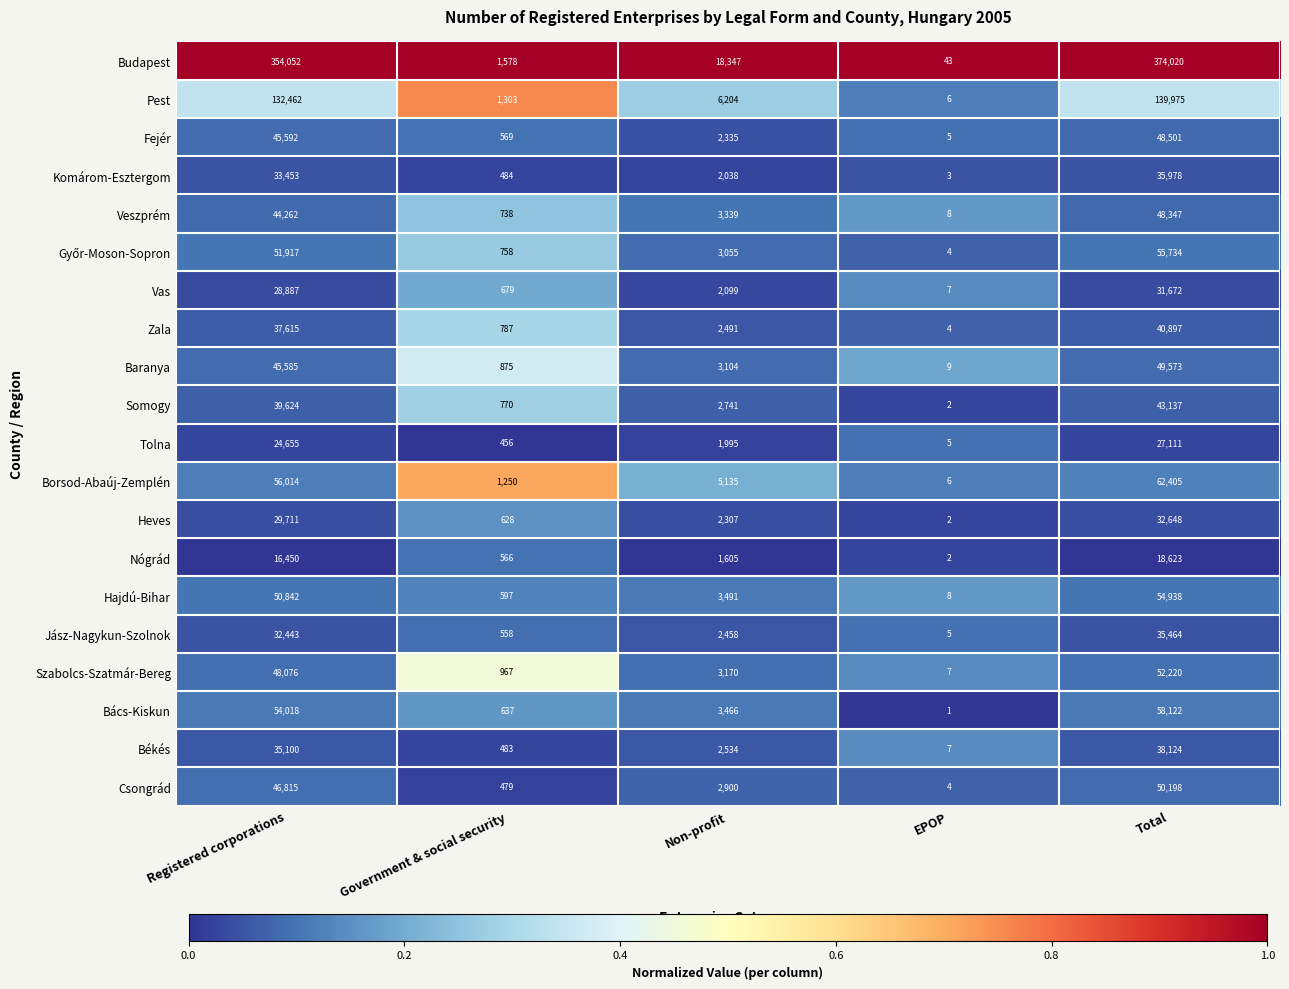

Between EPOP and Total, which series saw the biggest shift?

Budapest